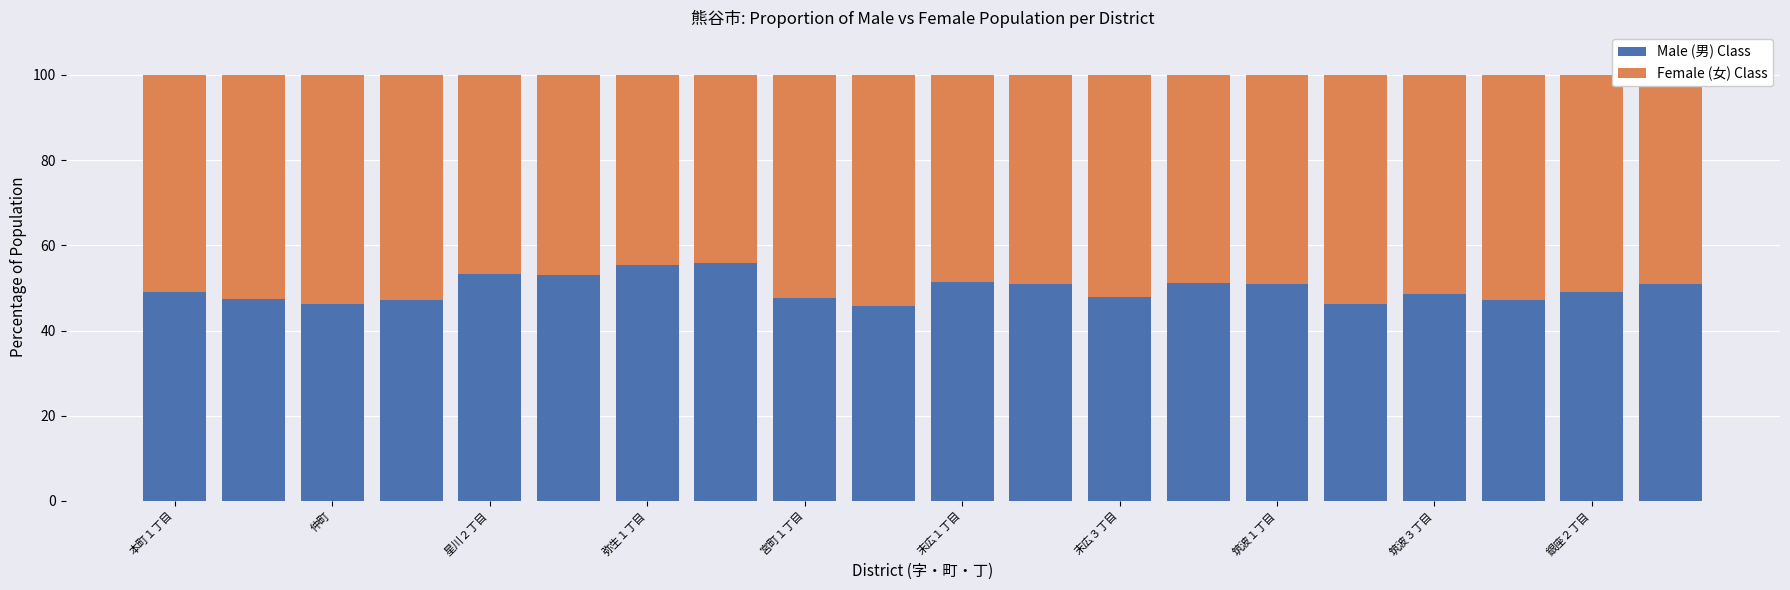

What is the maximum value for Male (男) Class?

55.7